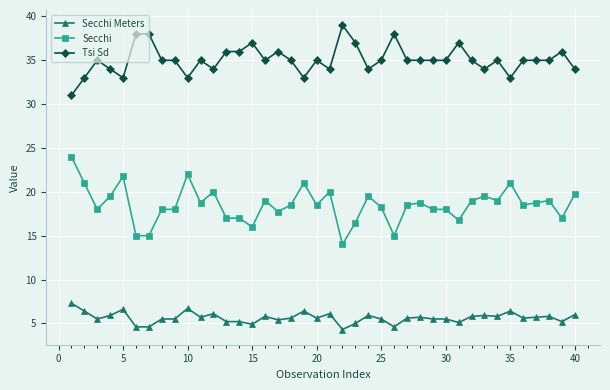

What is the difference between the second highest and minimum values in the Secchi Meters series?

2.4